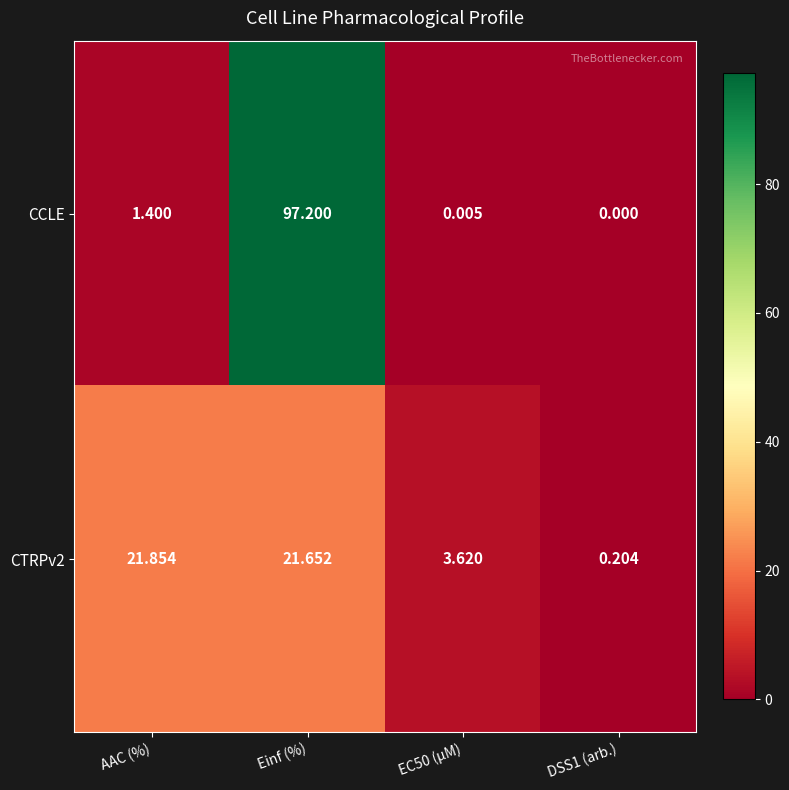

What is the maximum value shown in the chart?

97.2